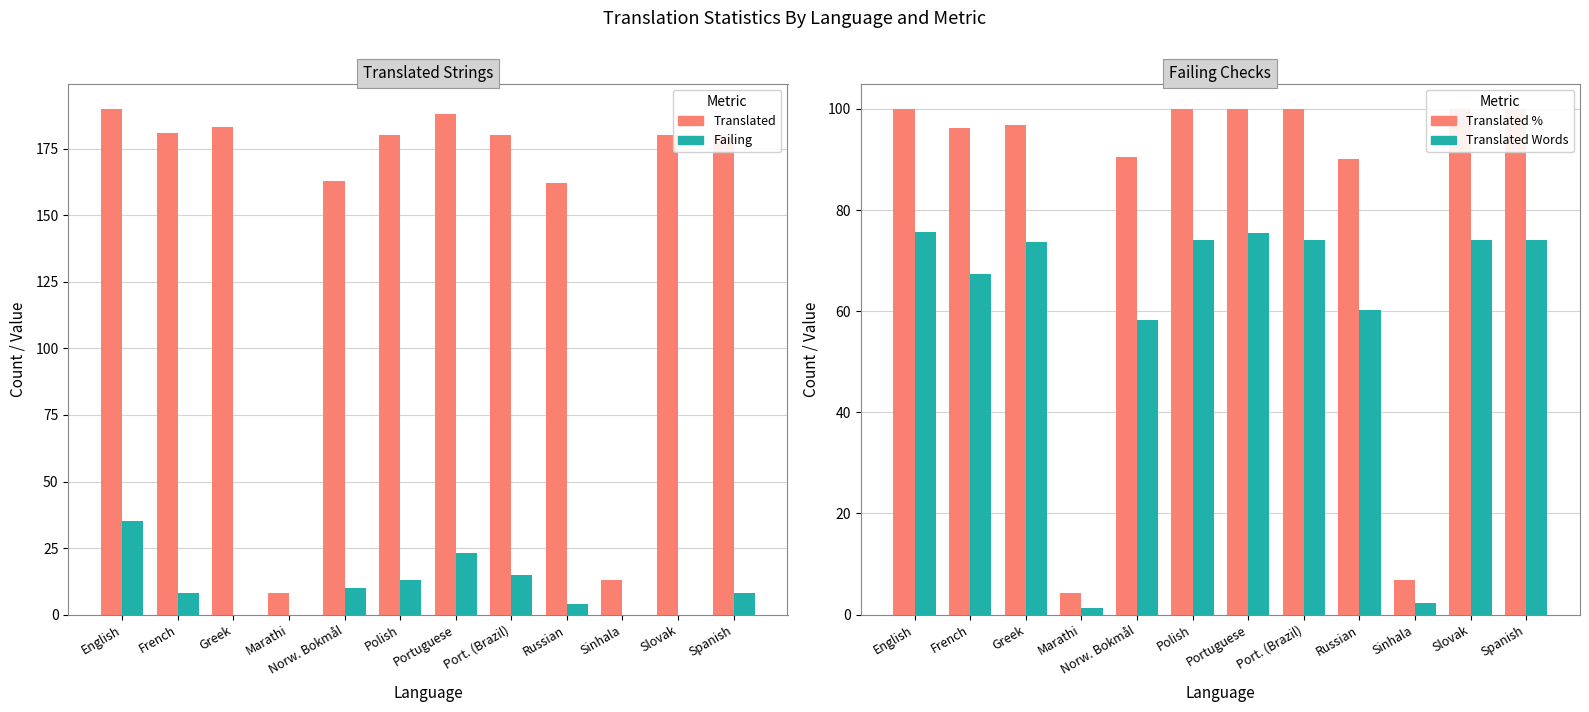

What is the total value across all series at English?

400.6